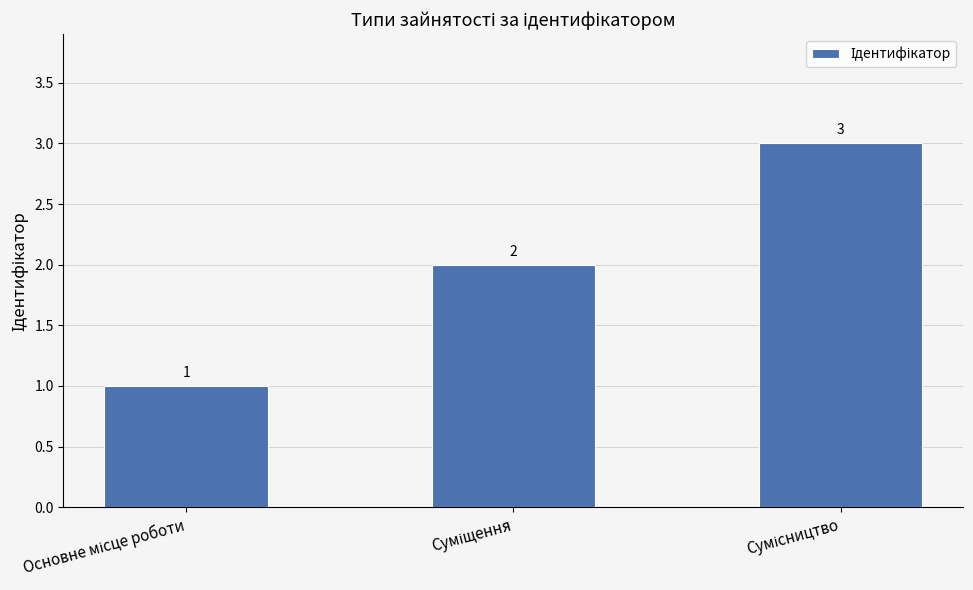

What is the value of the 1st bar from the left?

1